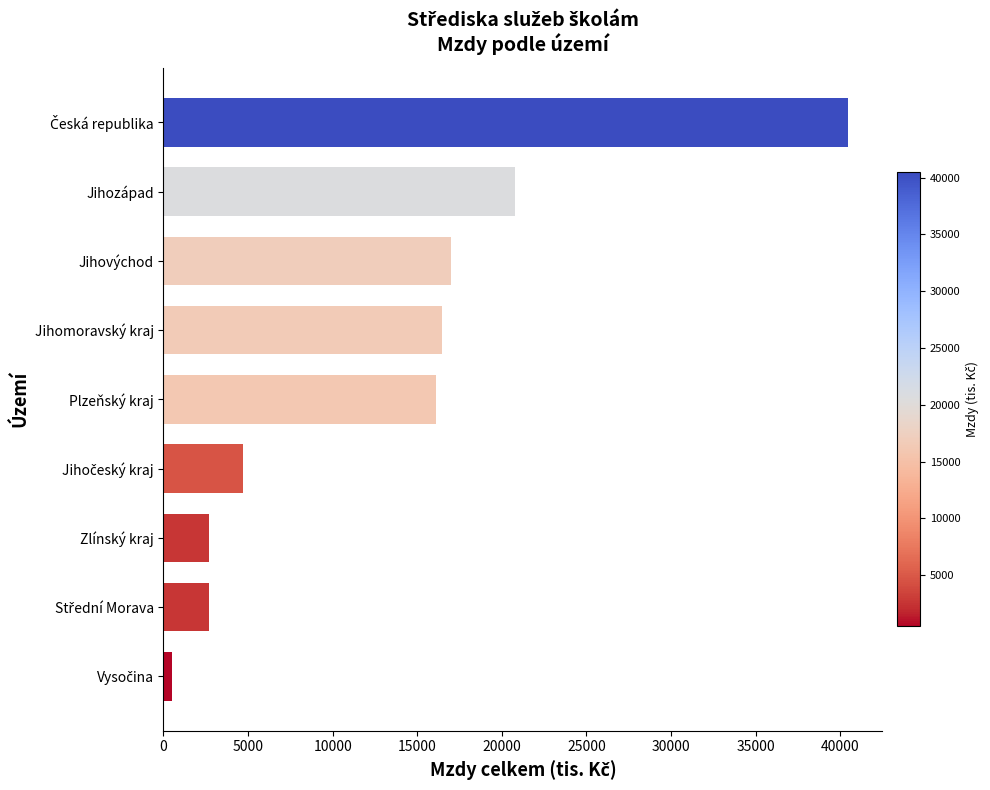

What is the difference between the second highest and minimum values?

20276.2